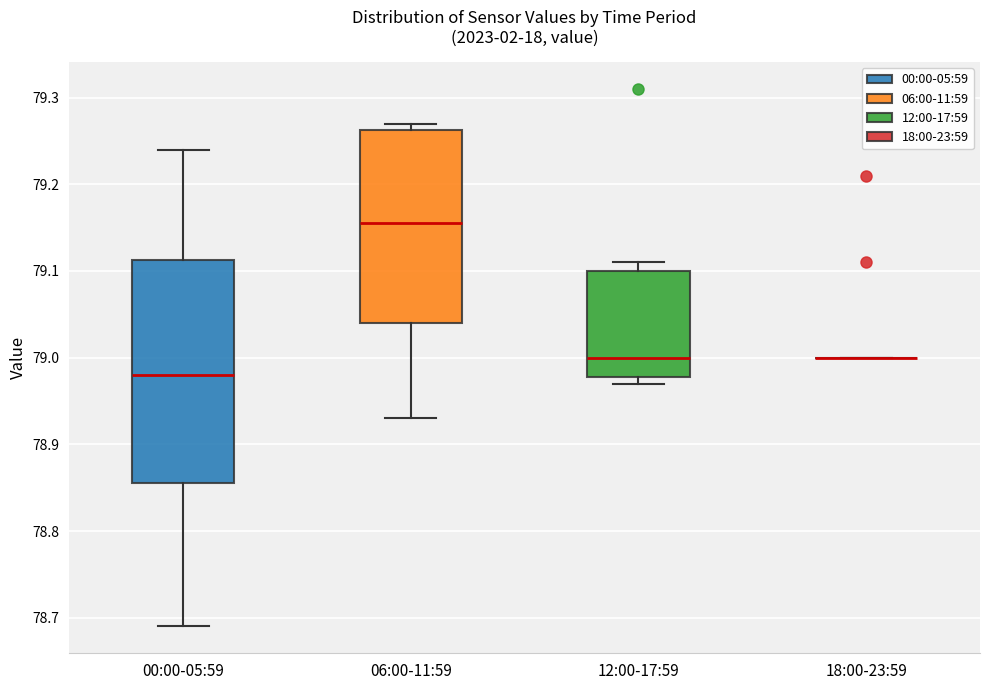

Comparing the boxes themselves (not the whiskers), which one is the tallest?

00:00-05:59